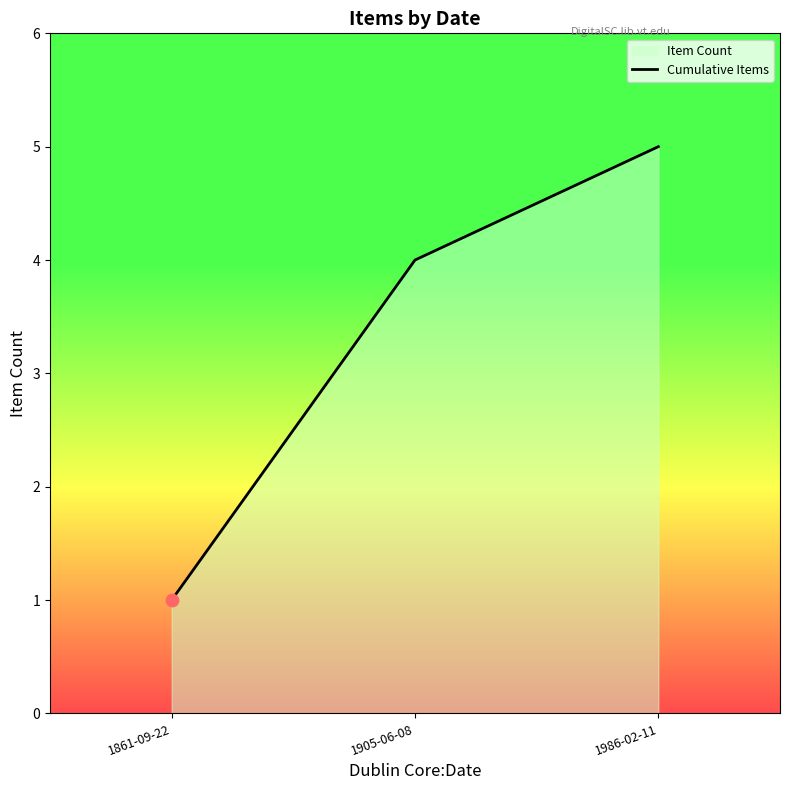

Between 1986-02-11 and 1861-09-22, which is larger?

1986-02-11